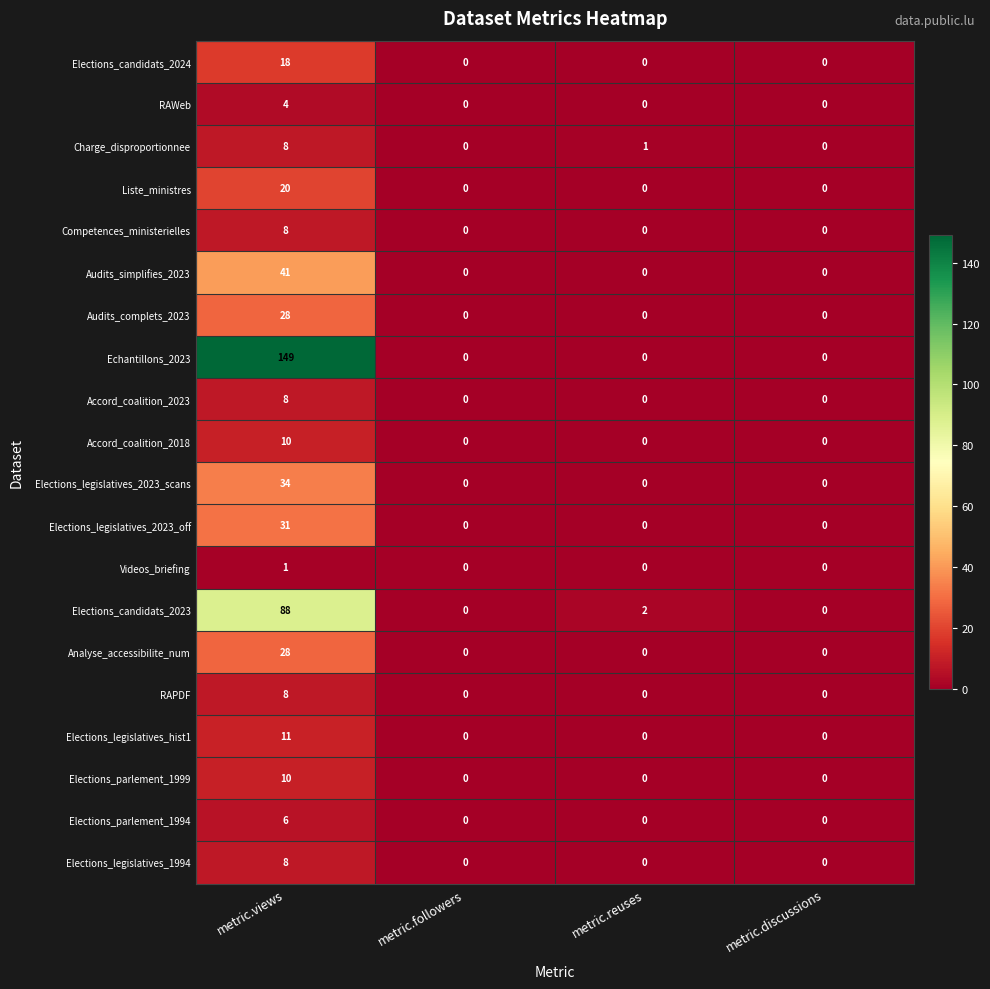

Between metric.reuses and metric.discussions, which series saw the biggest shift?

Elections_candidats_2023